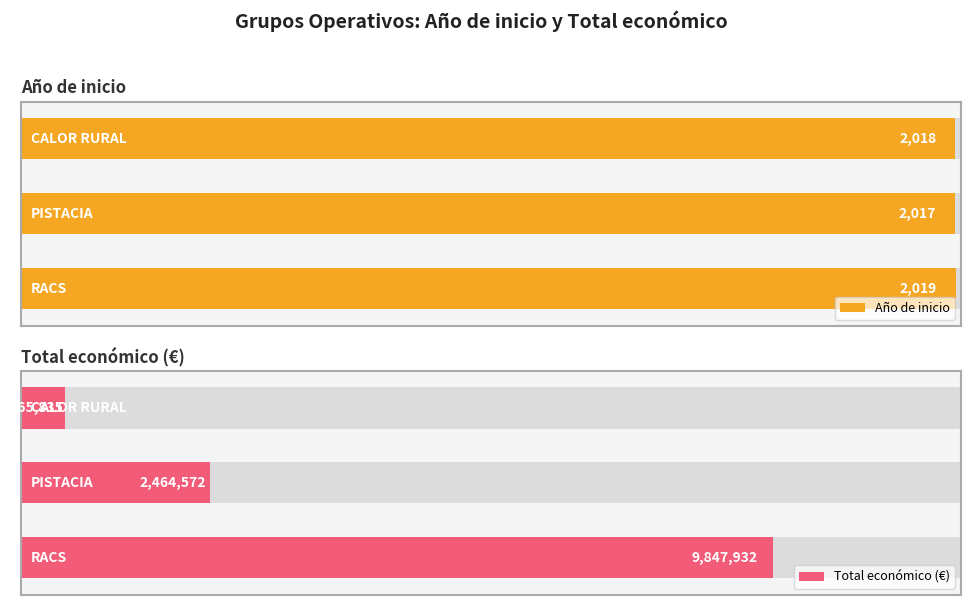

Does the chart contain any negative values?

No